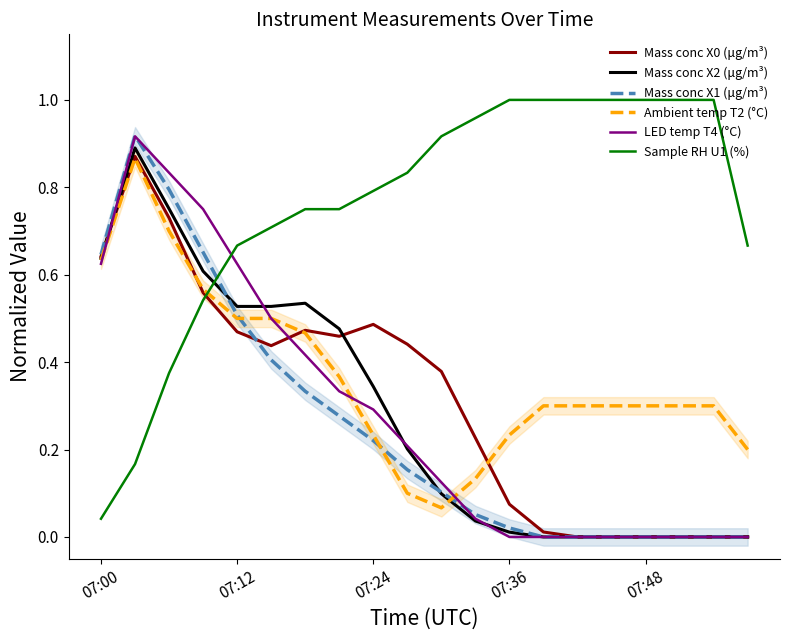

After their last crossing, which series has the higher values: Sample RH U1 (%) or Mass conc X2 (μg/m³)?

Sample RH U1 (%)